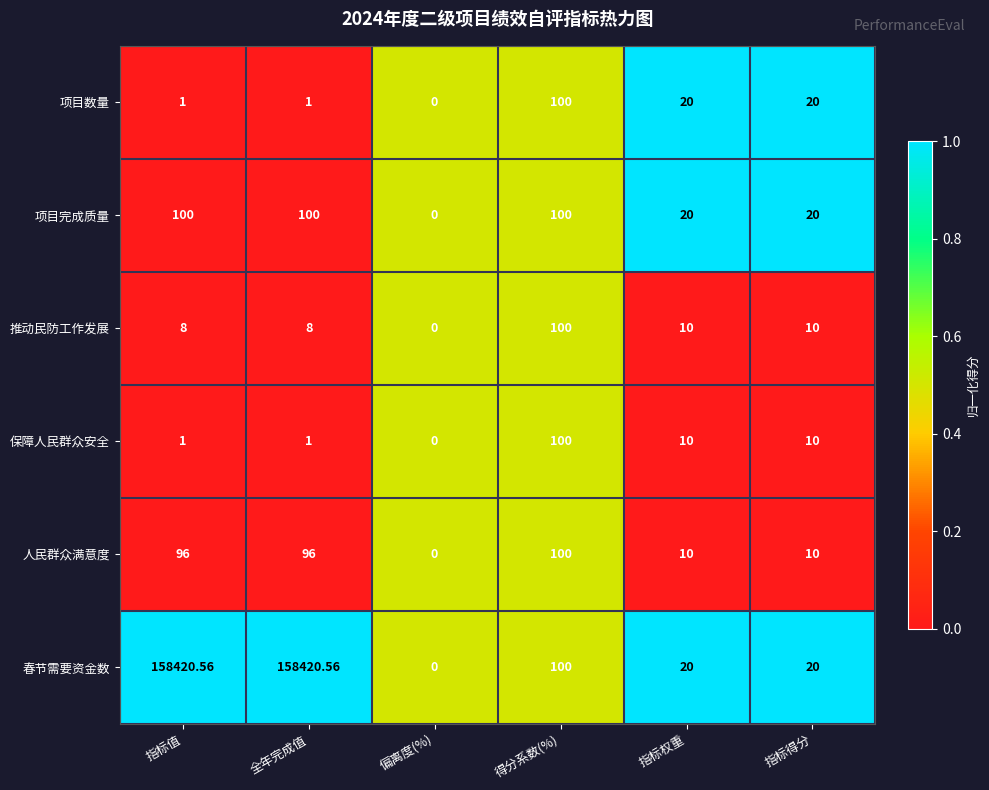

Which series has the widest spread of values?

春节需要资金数